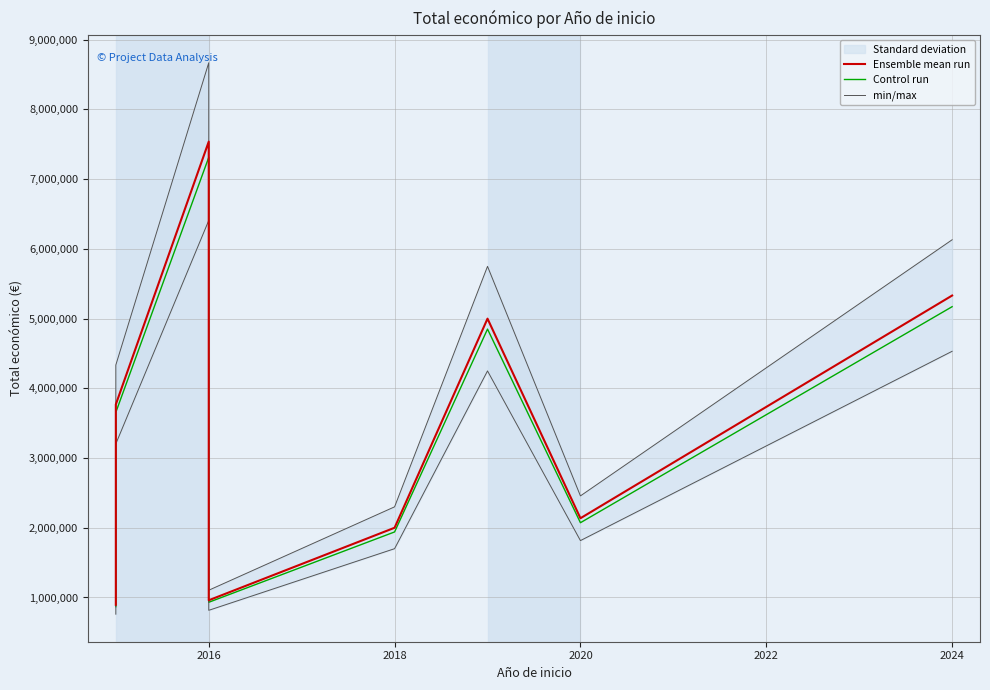

What is the difference between the second highest and minimum values in the min/max series?

6178368.1